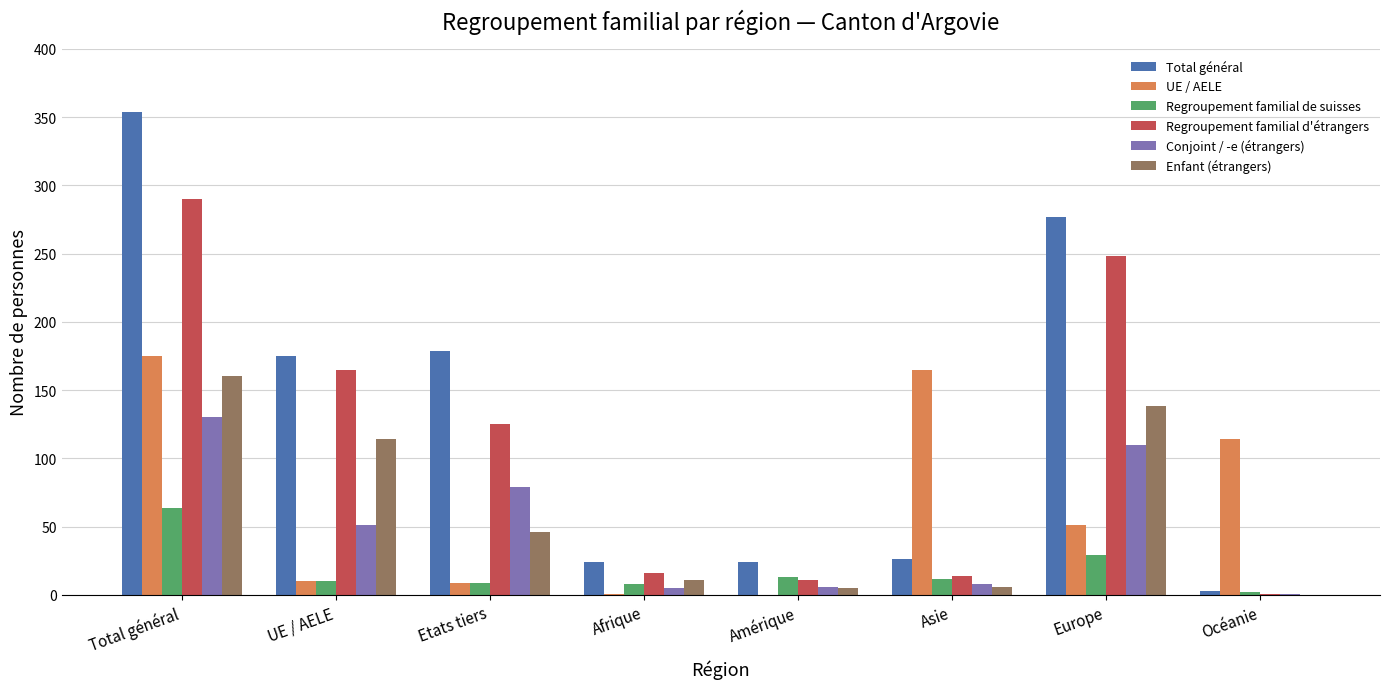

At which category is the sum across all series the highest?

Total général